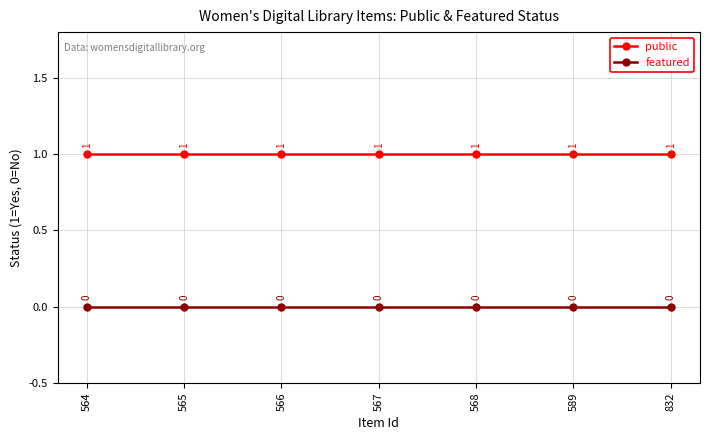

What are all the series names shown in the legend?

public, featured